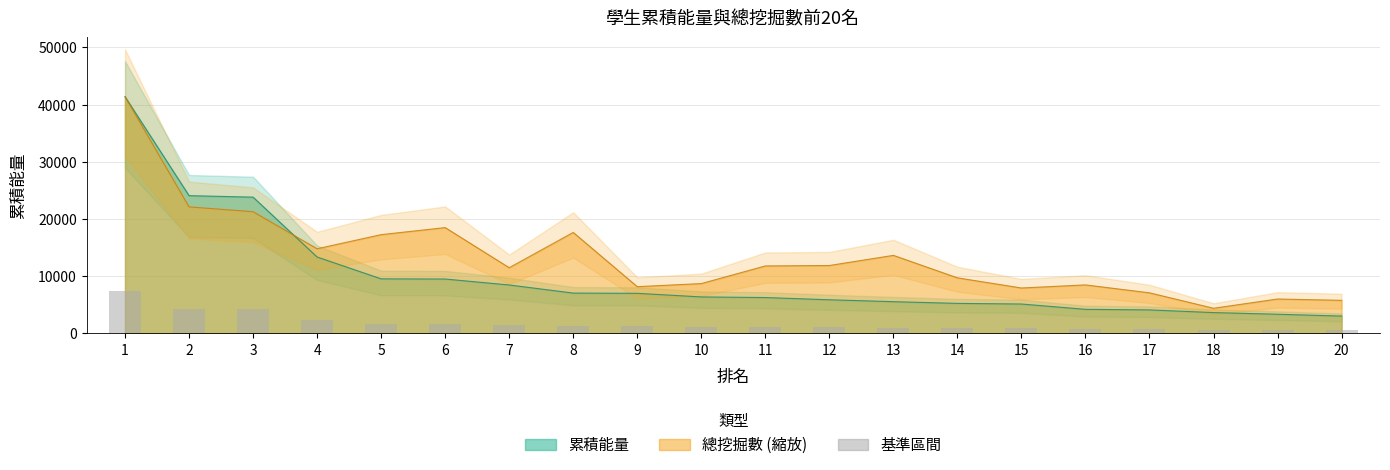

What is the minimum value for 總挖掘數?

4394.4